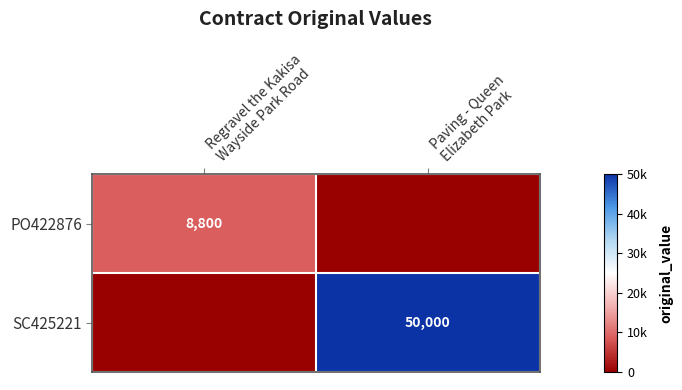

Is it true that PO422876 equals -3522 at Paving - Queen Elizabeth Park?

False